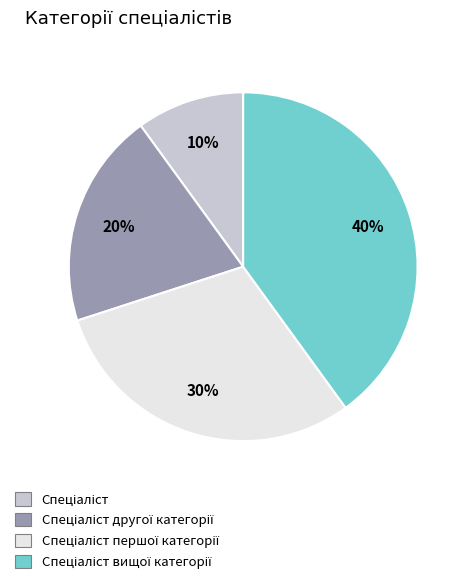

To the nearest percent, what is the difference between the largest and smallest slice percentages?

30%